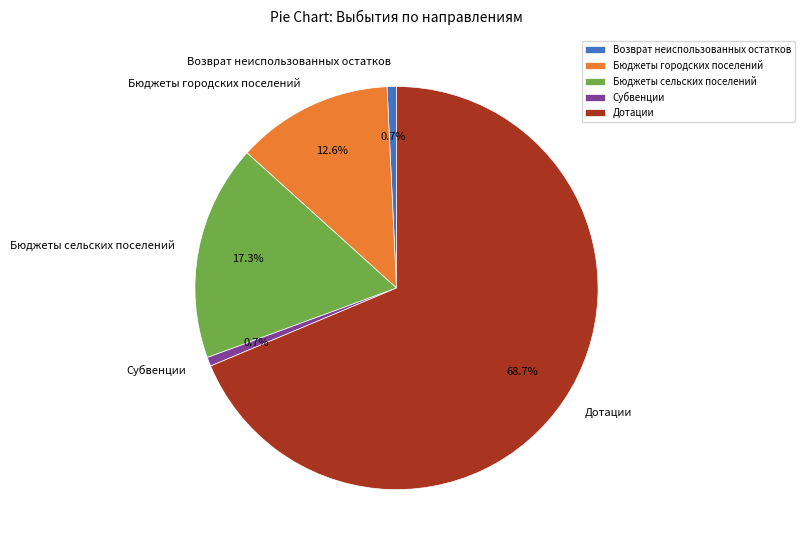

Count the number of slices in the pie.

5